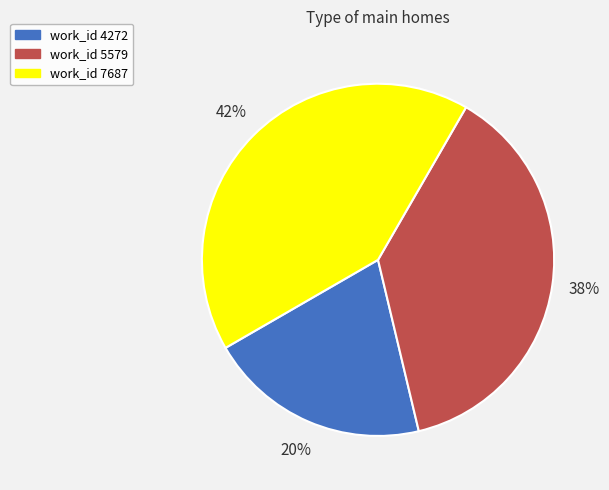

How many segments does this pie chart have?

3